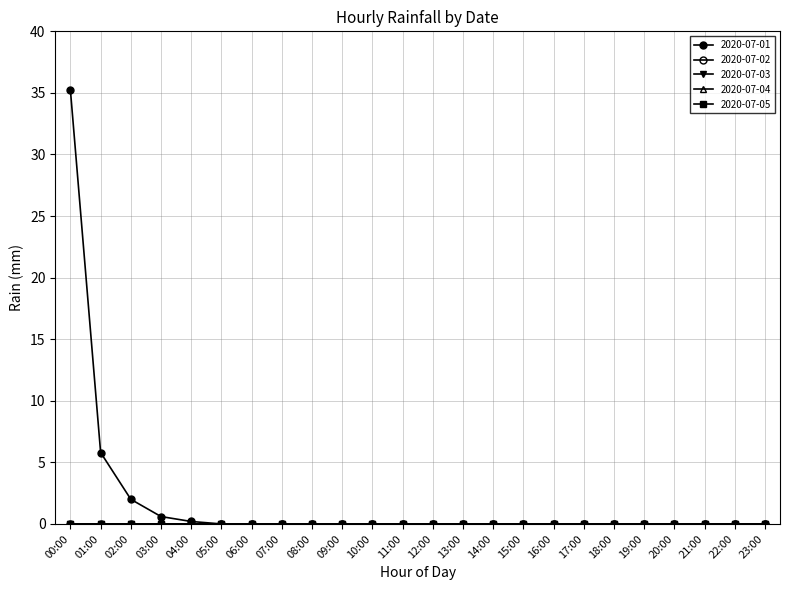

How many lines are shown in the chart?

5